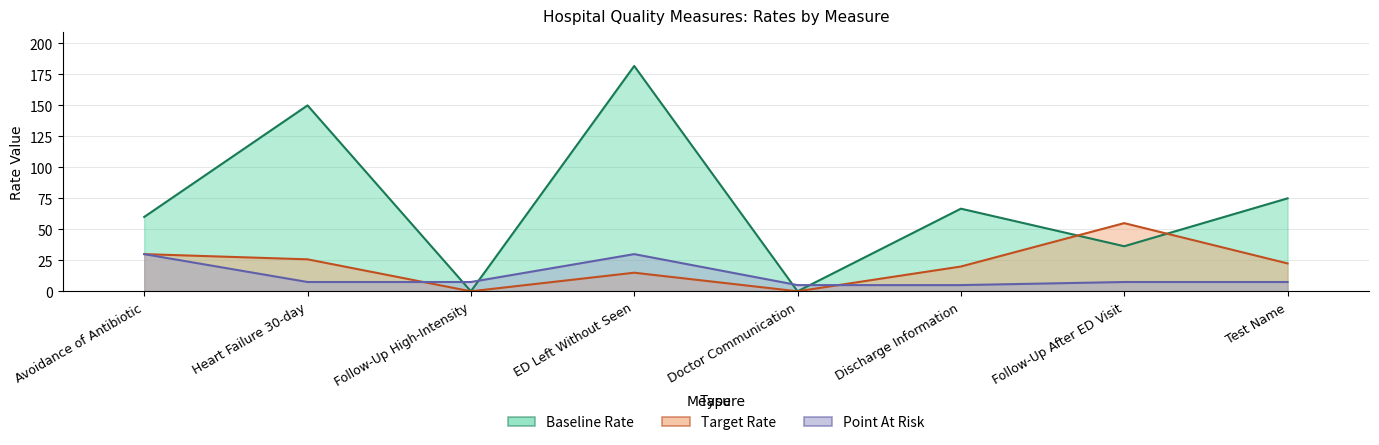

Reading left to right, extract all data points from this chart.

Baseline Rate: Avoidance of Antibiotic=60.0	Heart Failure 30-day=150.0	Follow-Up High-Intensity=0.0	ED Left Without Seen=181.8	Doctor Communication=0.0	Discharge Information=66.7	Follow-Up After ED Visit=36.4	Test Name=75.0
Target Rate: Avoidance of Antibiotic=30.0	Heart Failure 30-day=25.8	Follow-Up High-Intensity=0.0	ED Left Without Seen=15.0	Doctor Communication=0.0	Discharge Information=20.0	Follow-Up After ED Visit=55.0	Test Name=22.5
Point At Risk: Avoidance of Antibiotic=30.0	Heart Failure 30-day=7.5	Follow-Up High-Intensity=7.5	ED Left Without Seen=30.0	Doctor Communication=5.0	Discharge Information=5.0	Follow-Up After ED Visit=7.5	Test Name=7.5